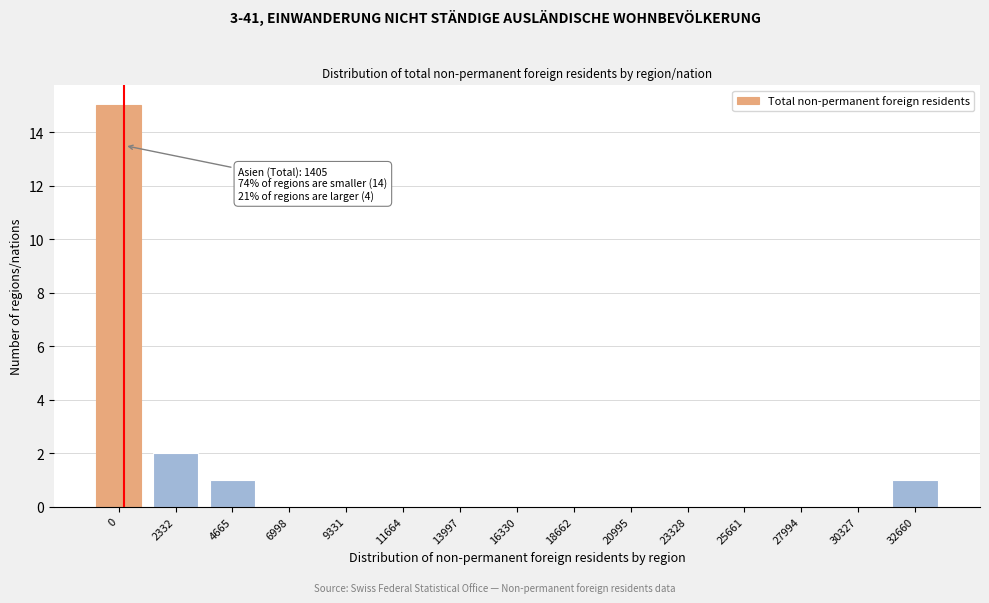

Reading left to right, list all the values displayed in this chart.

0=15	2332=2	4665=1	6998=0	9331=0	11664=0	13997=0	16330=0	18662=0	20995=0	23328=0	25661=0	27994=0	30327=0	32660=1